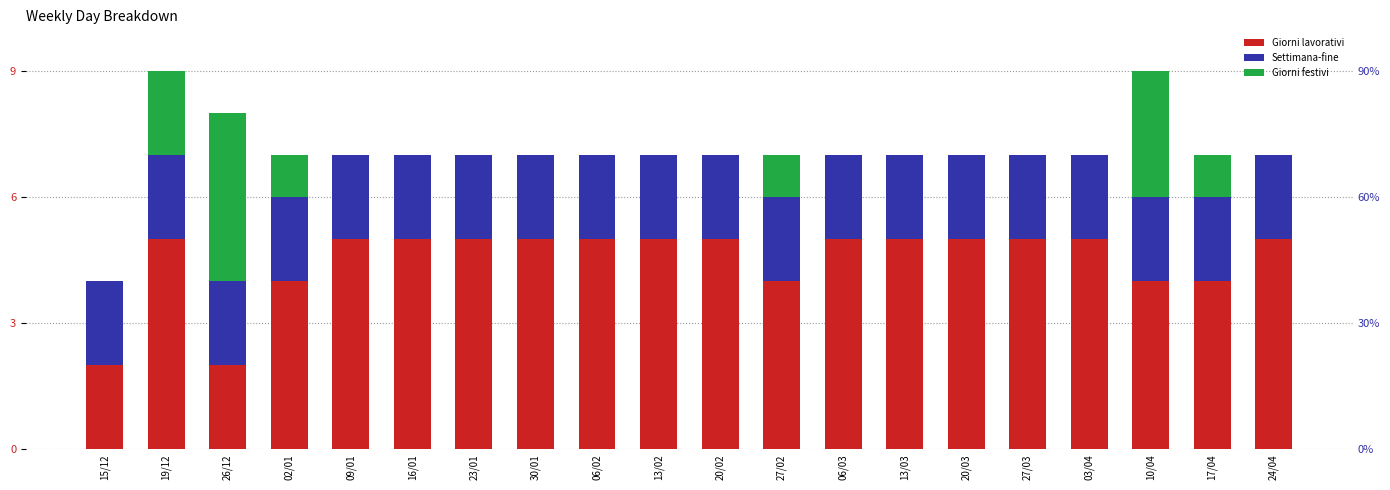

What are all the series names shown in the legend?

Giorni lavorativi, Settimana-fine, Giorni festivi